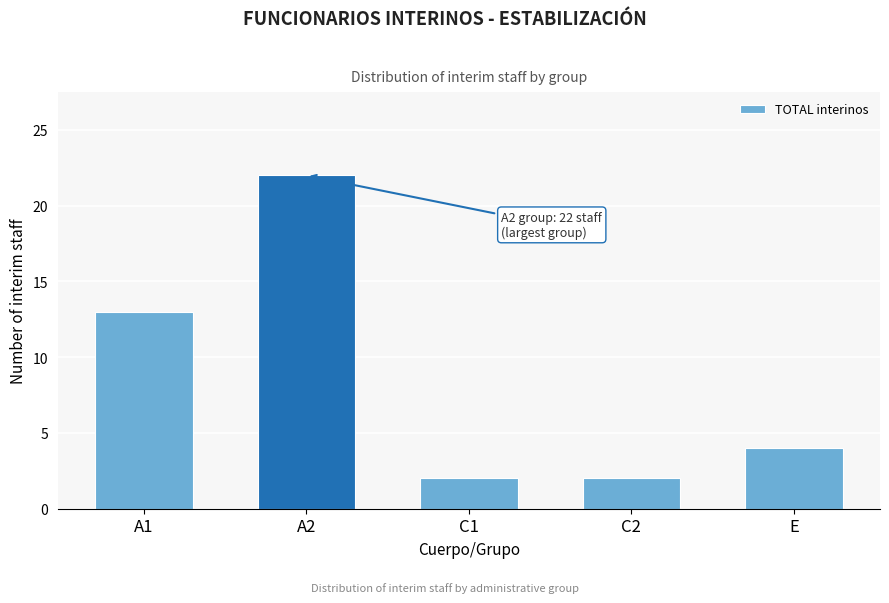

Reading left to right, what are all the values shown in this chart?

13	22	2	2	4